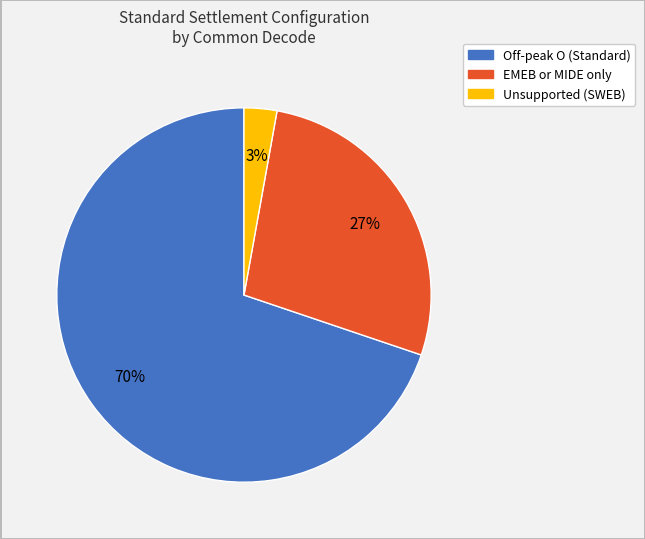

Do EMEB or MIDE only and Unsupported (SWEB) together represent more than half of the pie?

No